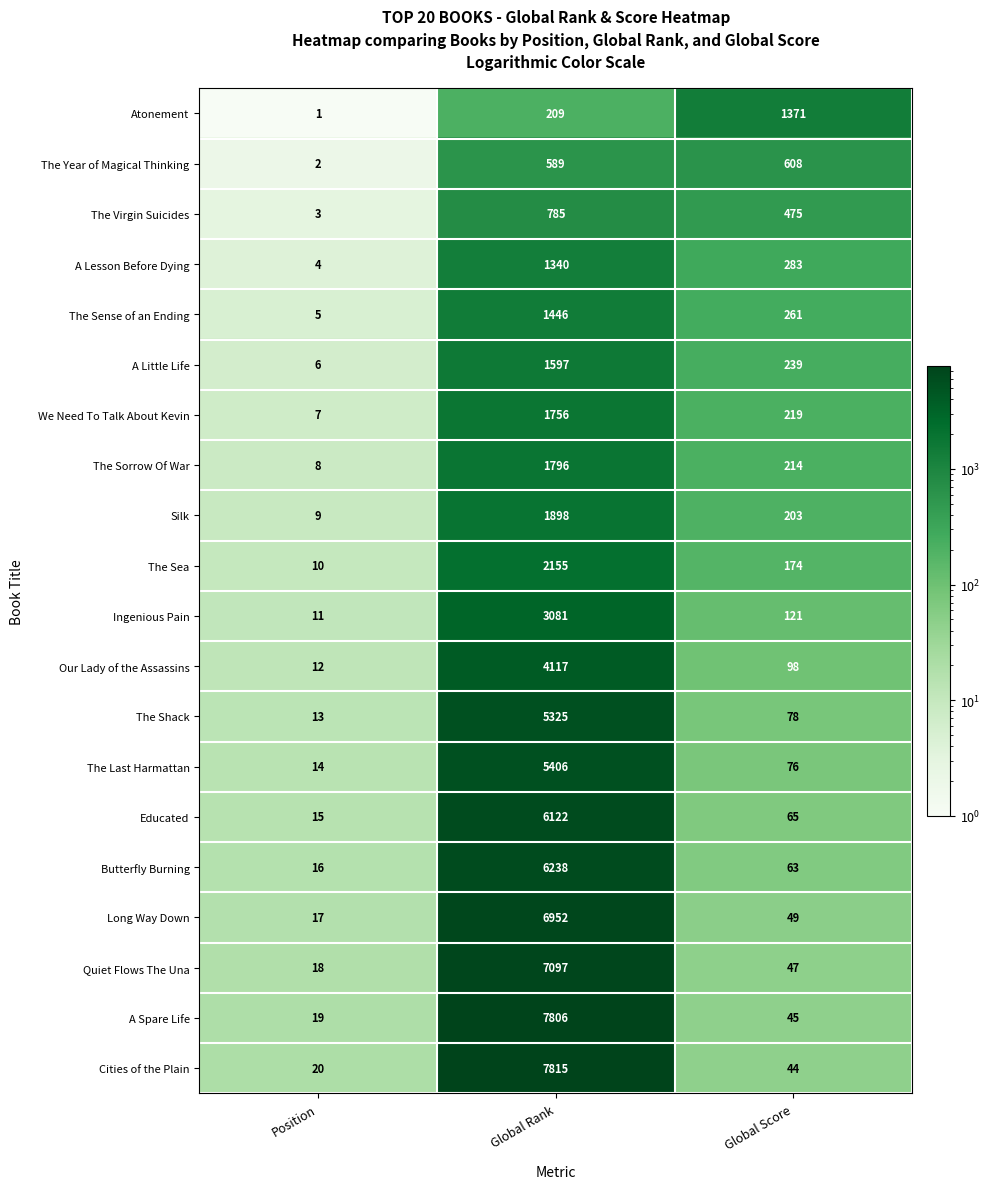

What is the sum of all Educated values?

6202